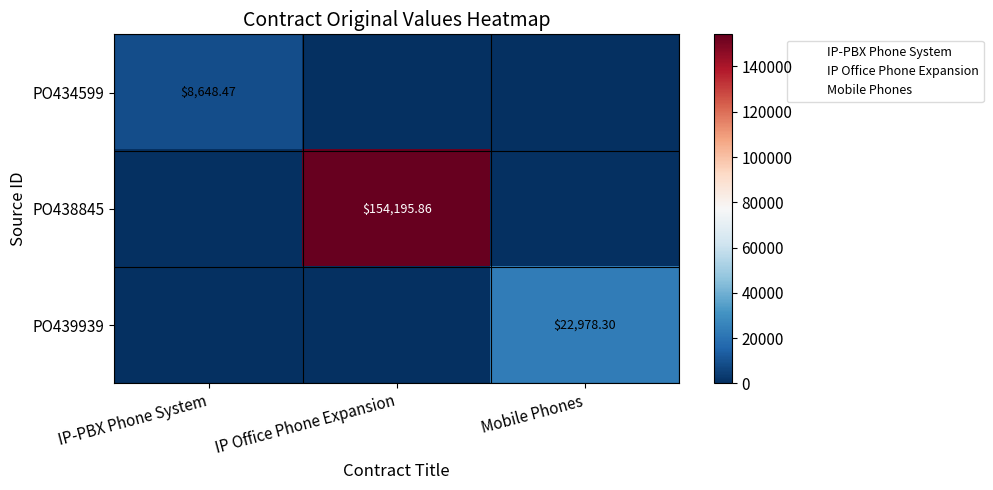

Which series has the widest spread of values?

PO438845